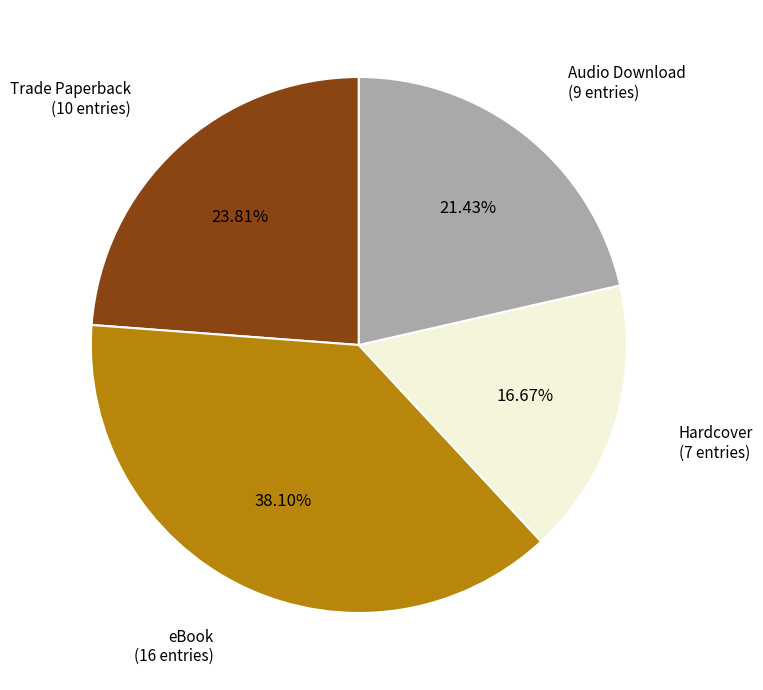

How many segments does this pie chart have?

4